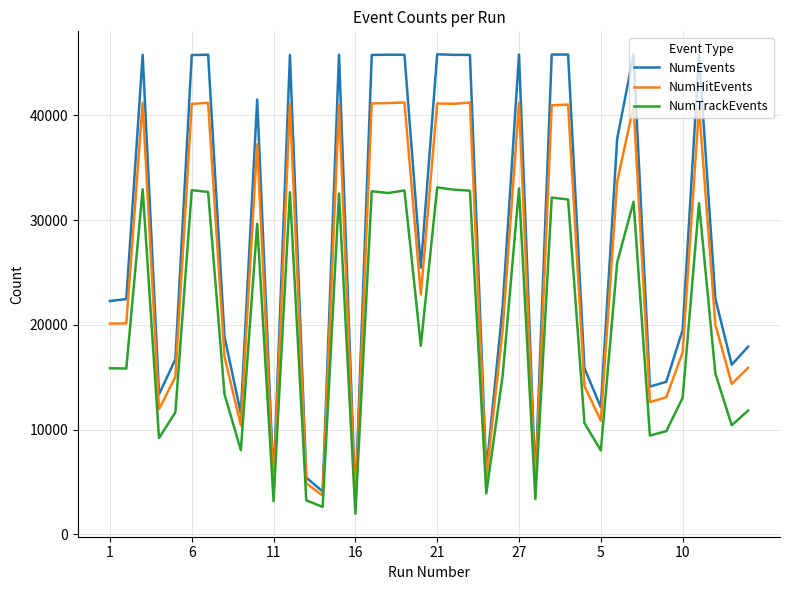

What is the lowest value of the NumTrackEvents series?

1956